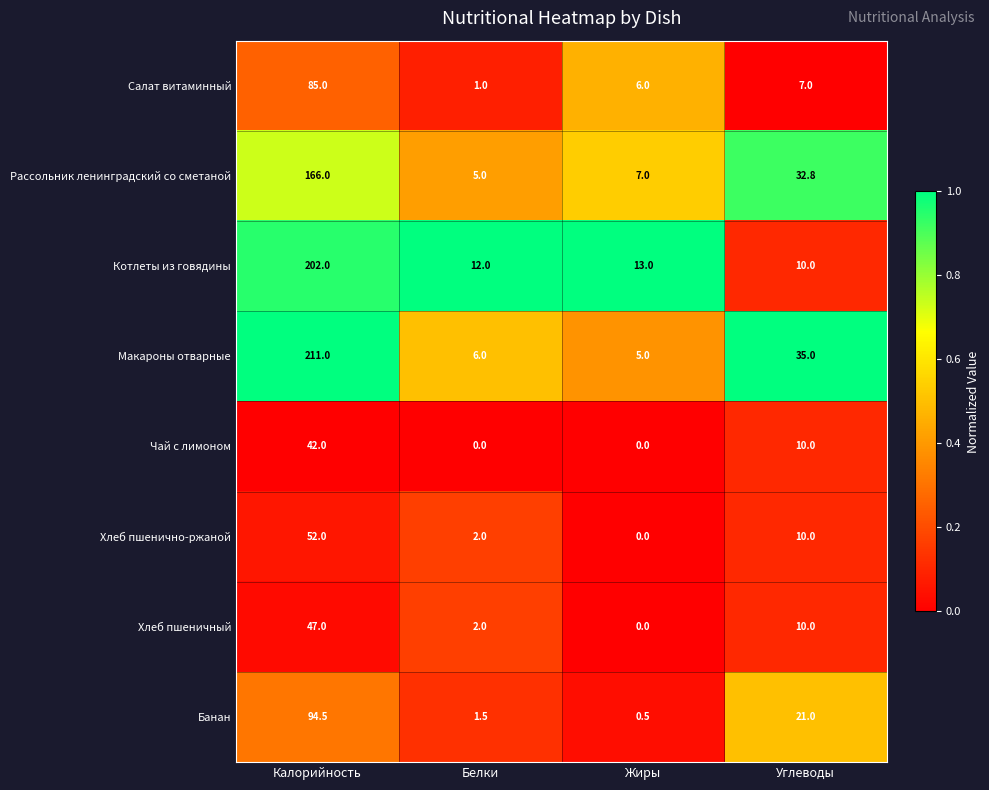

At which label does Рассольник ленинградский со сметаной first exceed 32?

Калорийность